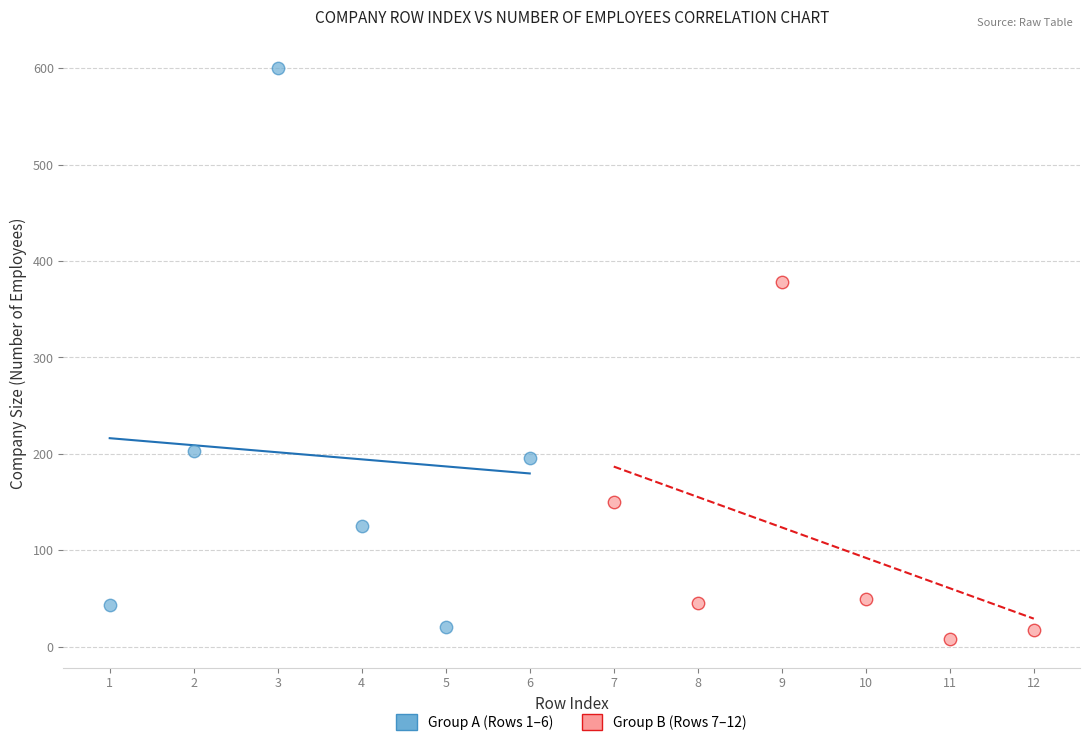

Which series contains the highest Y value?

Group A (Rows 1–6)